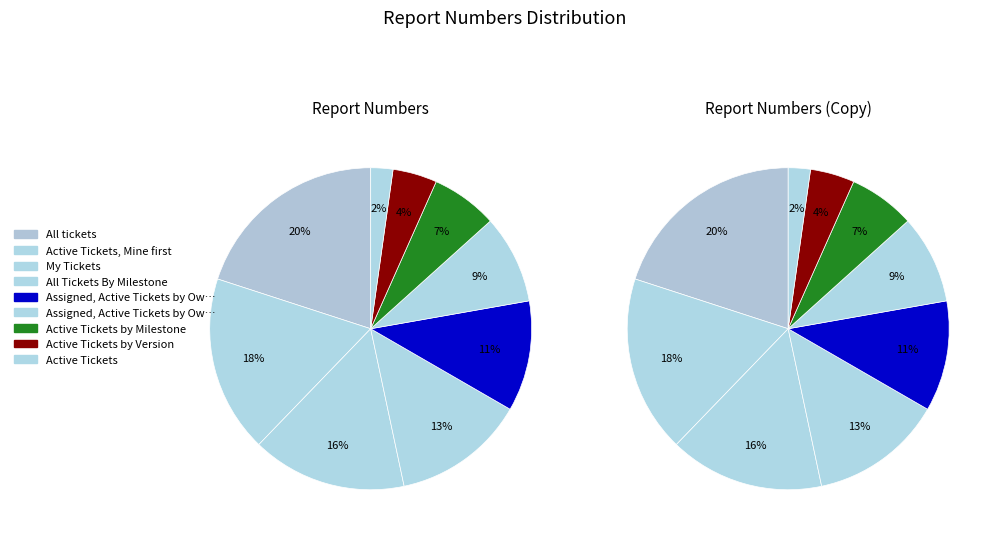

Which has a higher value, All tickets or Active Tickets?

All tickets